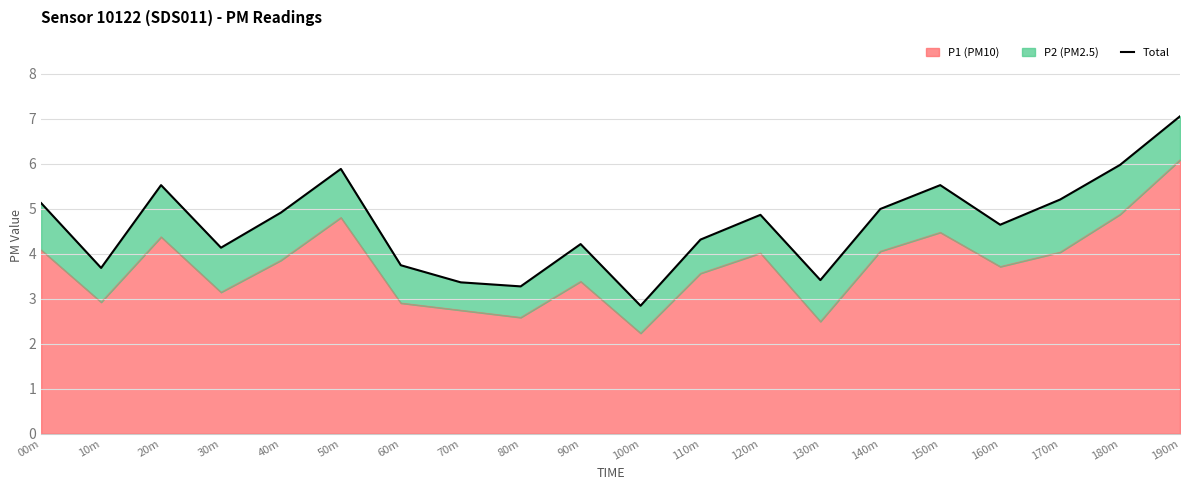

How many values exceed 4?

14